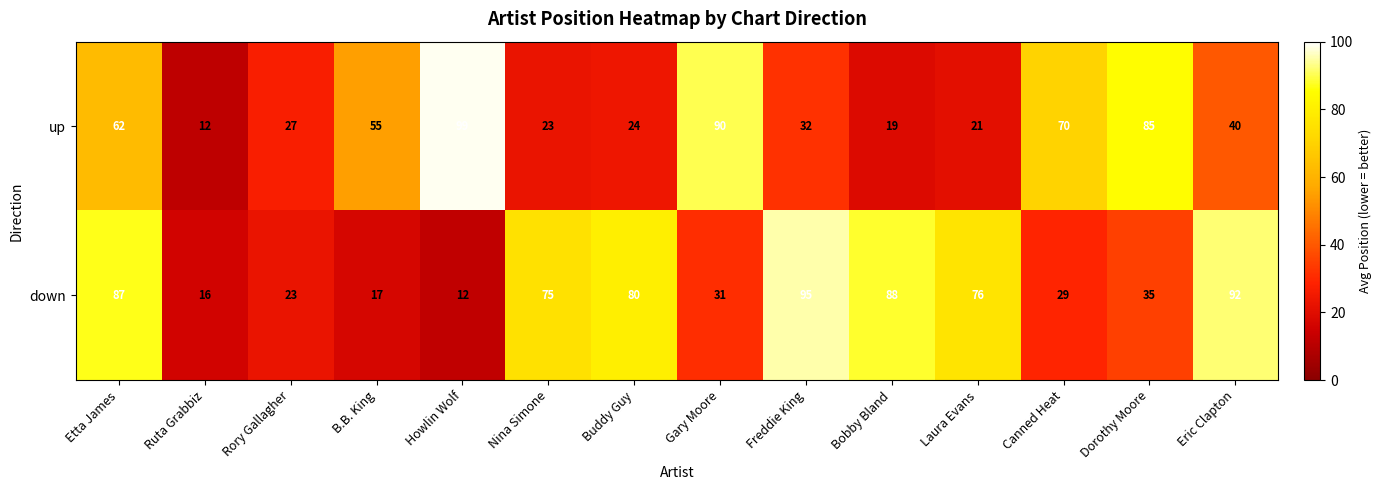

Reading right to left, list all the values displayed in this chart.

up: 40	85	70	21	19	32	90	24	23	99	55	27	12	62
down: 92	35	29	76	88	95	31	80	75	12	17	23	16	87